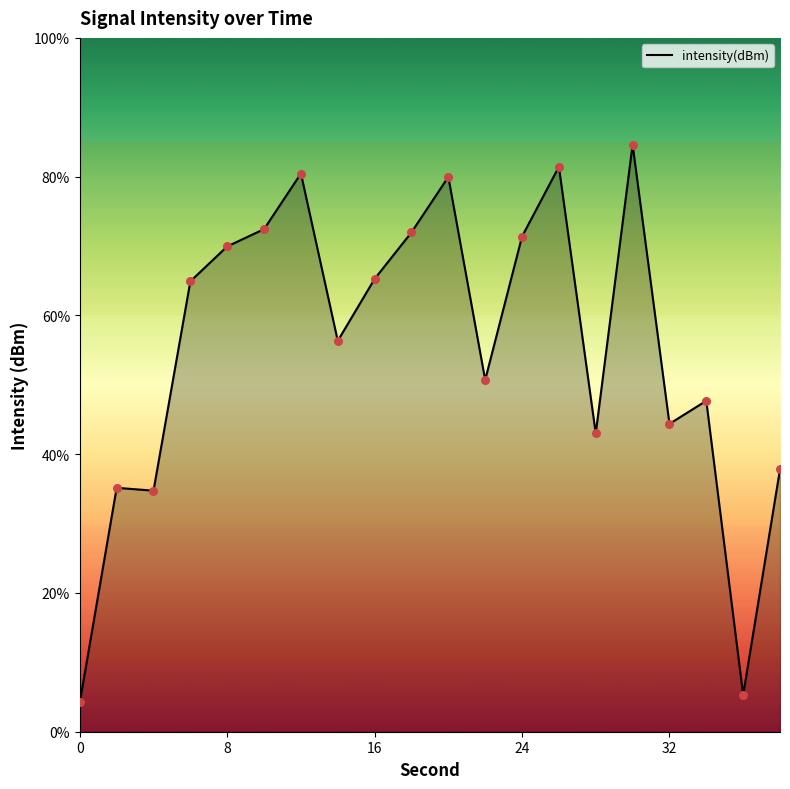

What is the difference between the maximum and minimum values?

80.4